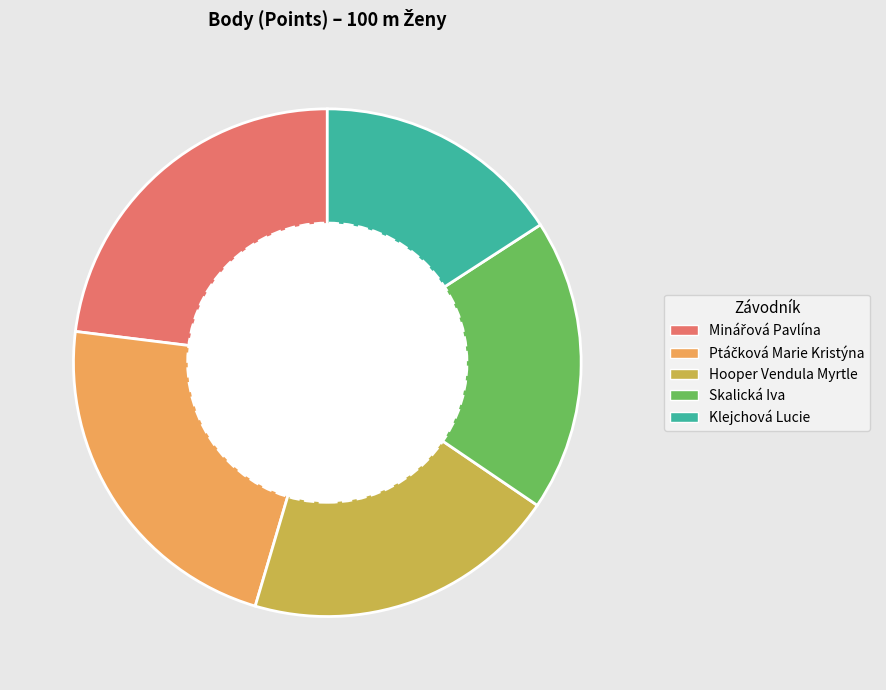

What is the ratio of the value at Skalická Iva to the value at Klejchová Lucie?

1.2